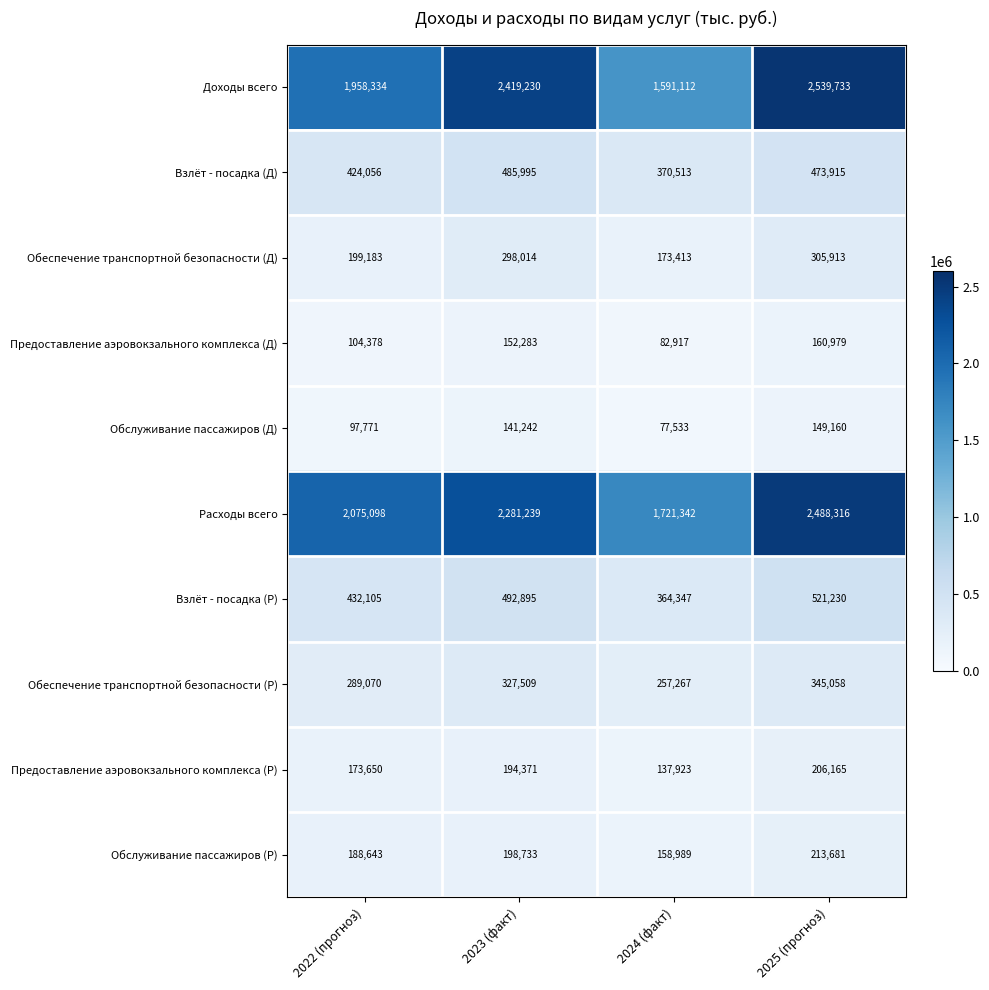

Rank the series by their maximum value, from lowest to highest.

Обслуживание пассажиров (Д), Предоставление аэровокзального комплекса (Д), Предоставление аэровокзального комплекса (Р), Обслуживание пассажиров (Р), Обеспечение транспортной безопасности (Д), Обеспечение транспортной безопасности (Р), Взлёт - посадка (Д), Взлёт - посадка (Р), Расходы всего, Доходы всего